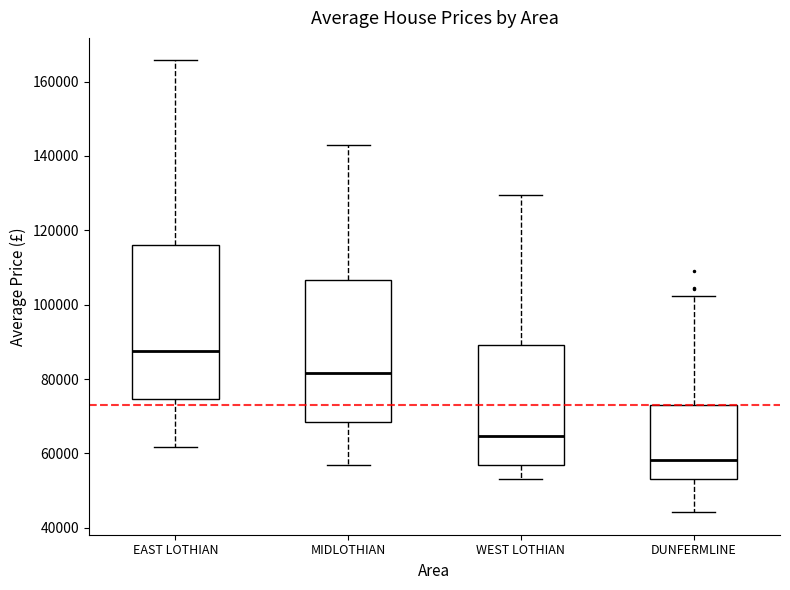

Reading left to right, transcribe this box plot: for each box, give where its median line is, the range the box spans, and where its two whiskers end, as read against the y-axis. The values are not printed on the chart, so give them approximately, as read against the axis.

EAST LOTHIAN: median 88000, box 74000 to 116000, whiskers 62000 to 166000
MIDLOTHIAN: median 82000, box 68000 to 106000, whiskers 56000 to 142000
WEST LOTHIAN: median 64000, box 56000 to 90000, whiskers 54000 to 130000
DUNFERMLINE: median 58000, box 54000 to 74000, whiskers 44000 to 102000